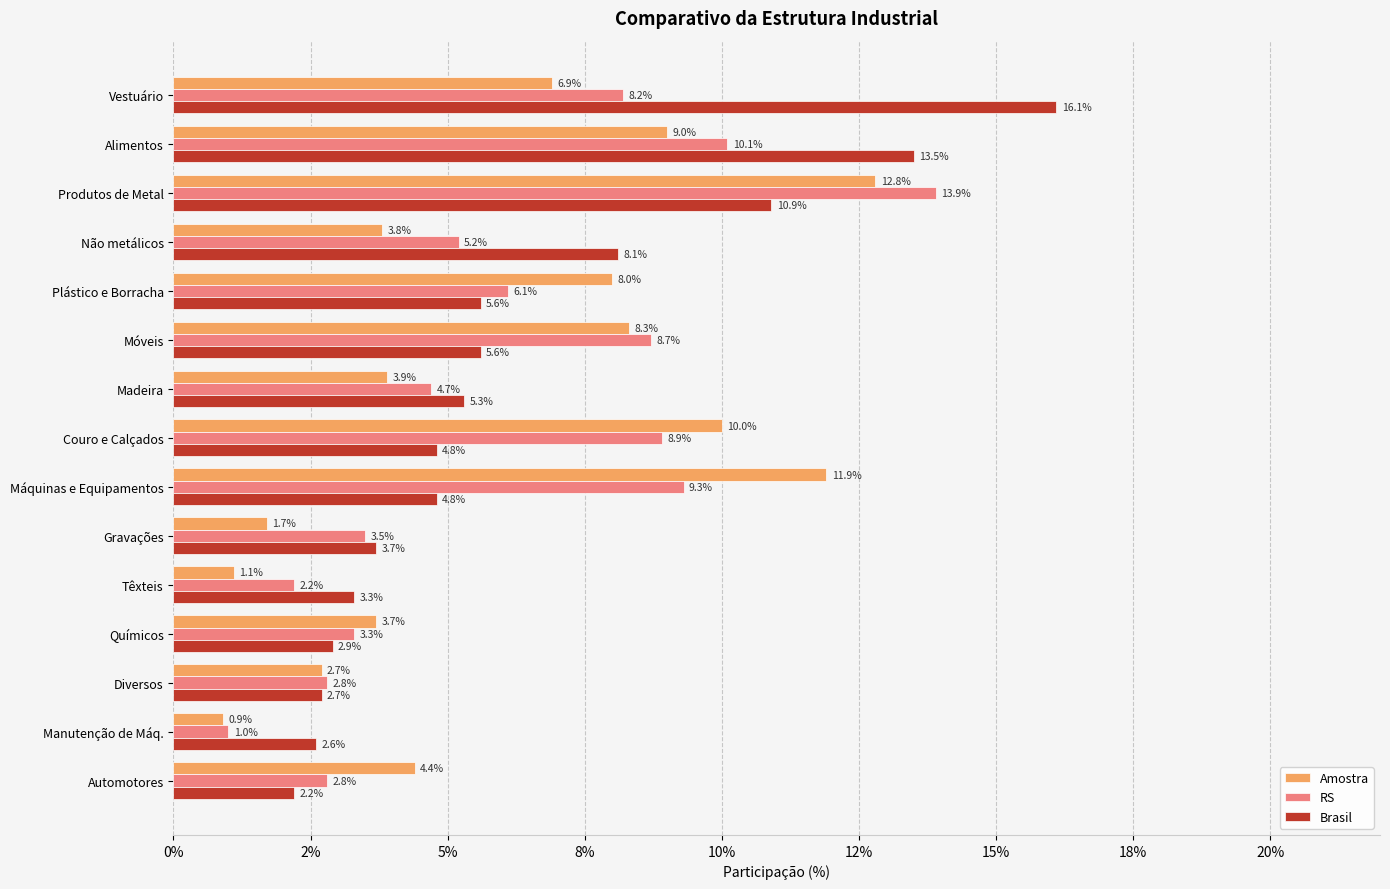

What is the label of the 5th bar from the right?

Têxteis